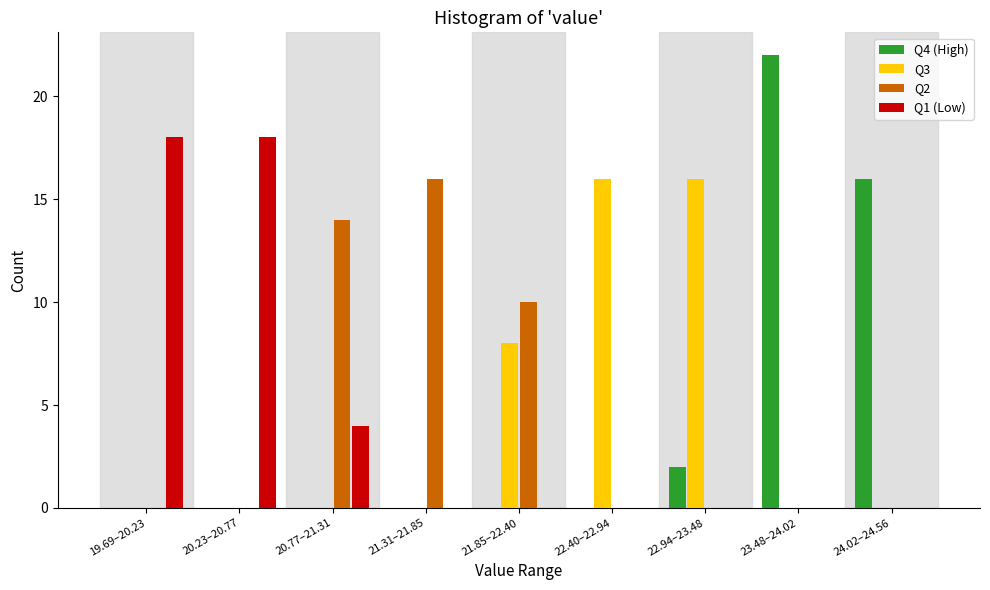

True or false: Q2 has a value of 17 at 21.85–22.40.

False